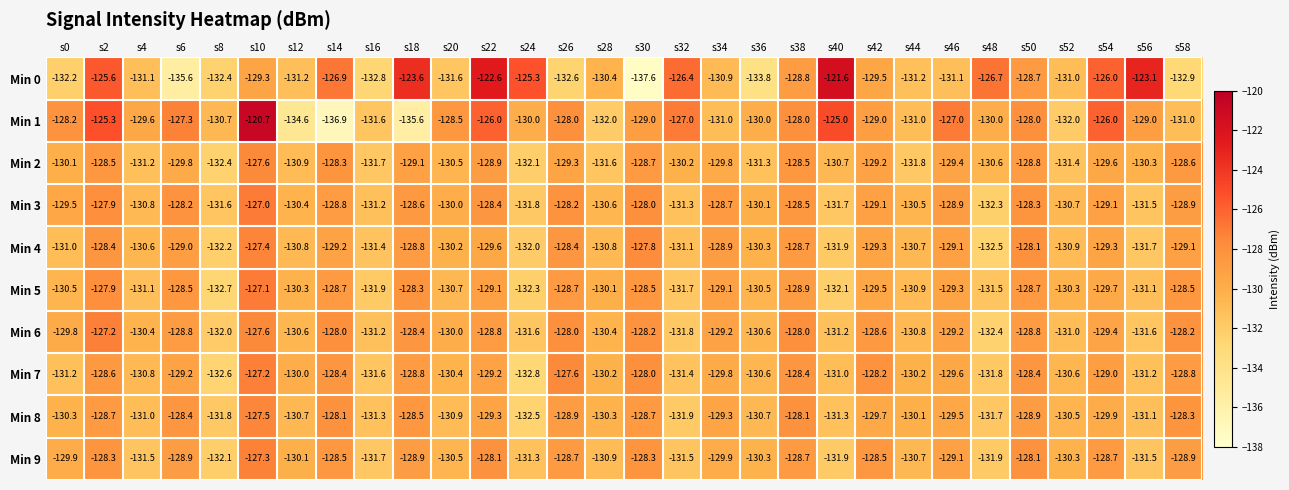

The value of Min 4 at s42 is -224.5. True or false?

False